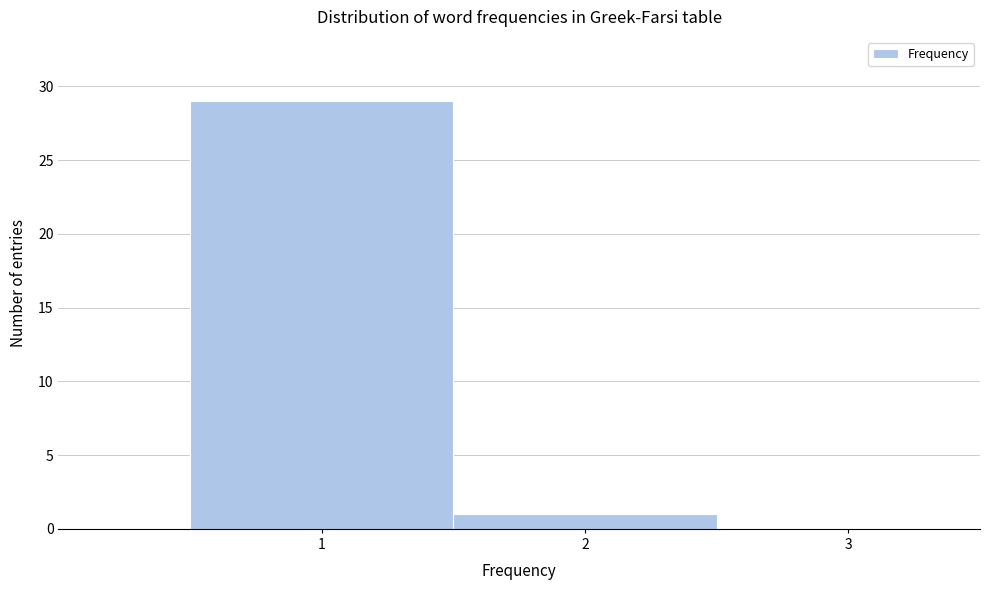

Reading left to right, list every bar in this chart as the range it spans on the x-axis followed by its height. The values are not printed on the chart, so give them approximately, as read against the axis.

0.5 to 1.5: 29
1.5 to 2.5: 1
2.5 to 3.5: 0